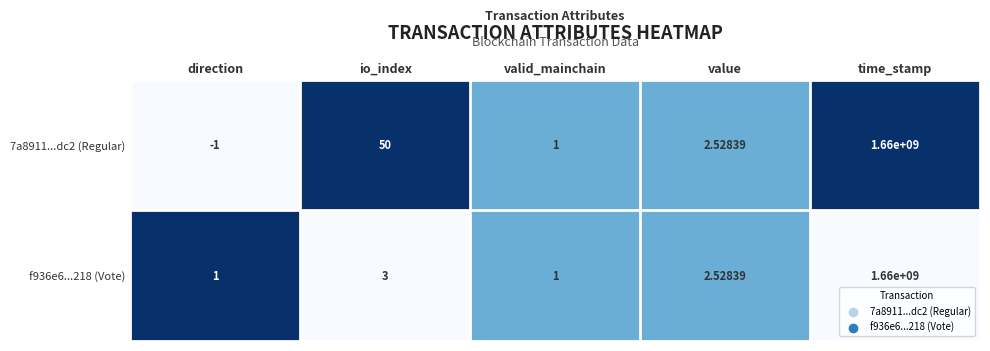

Count the number of data series in this chart.

2